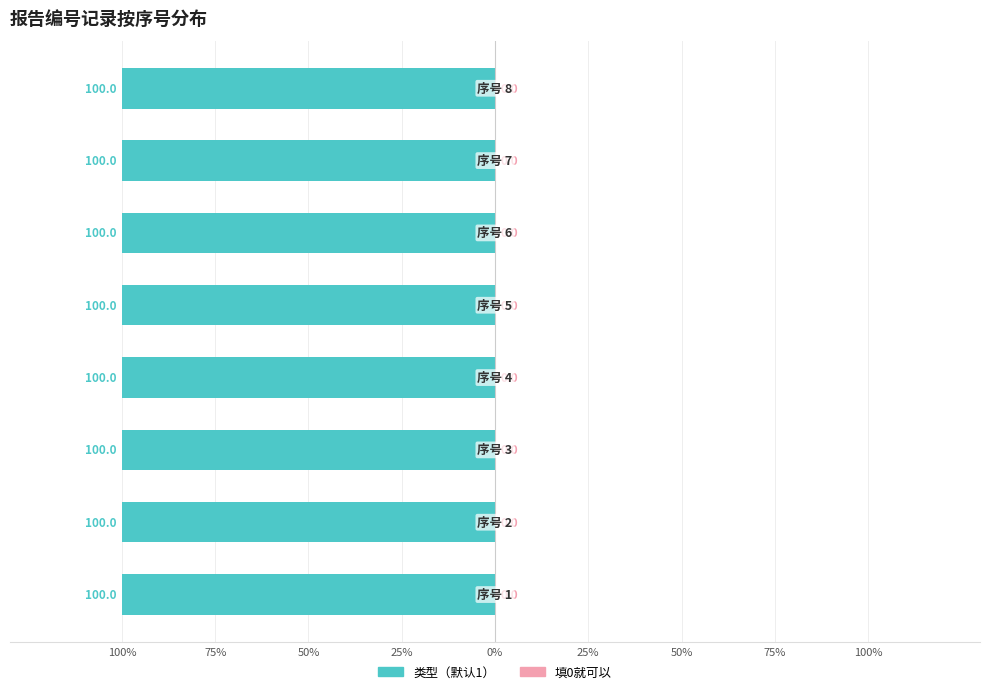

Which category has the lowest value across all series?

1